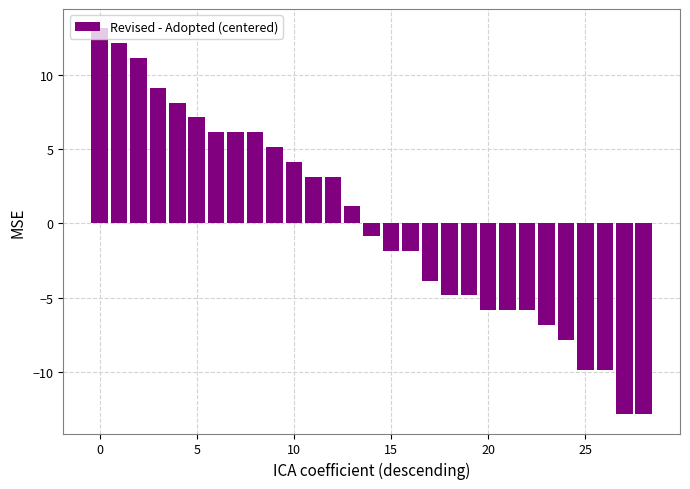

What is the value of the 5th bar from the left?

8.1